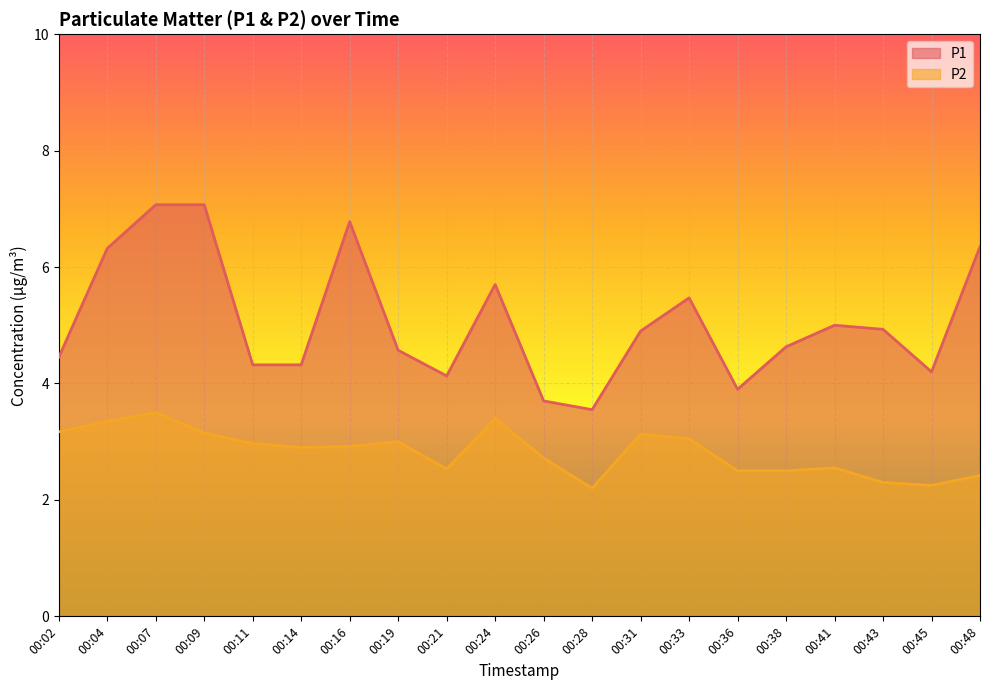

What is the value of the P1 point at the 10th from the left?

5.7